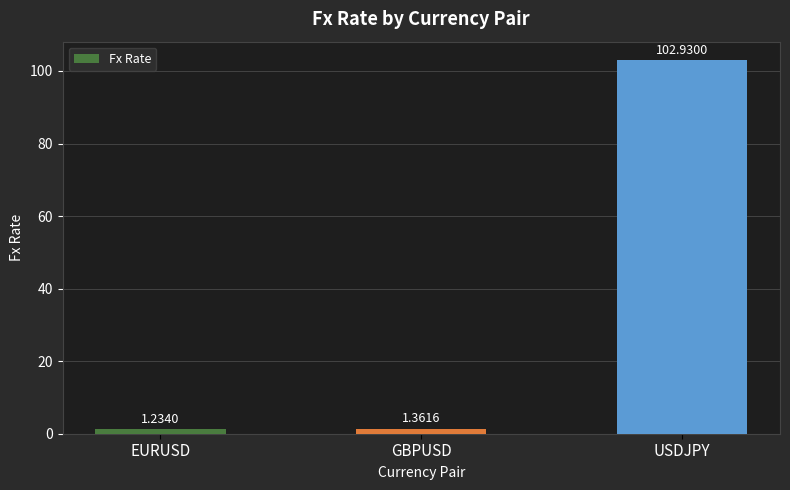

What is the greatest value displayed?

102.9